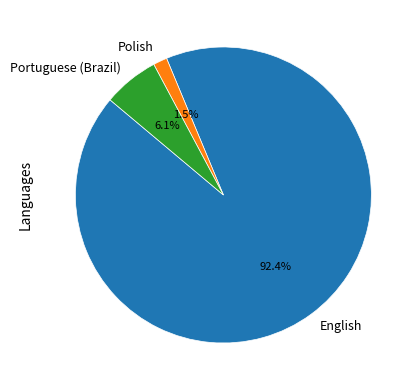

Which has a higher value, English or Polish?

English